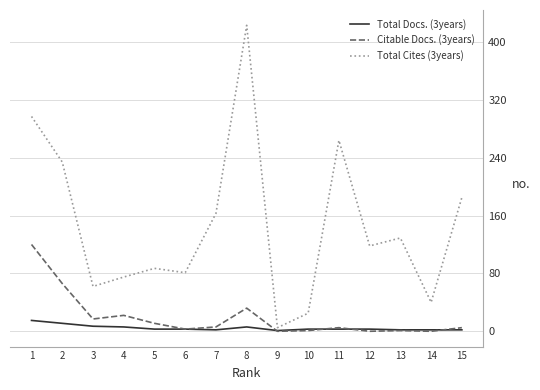

What is the total value across all series at 10?

29